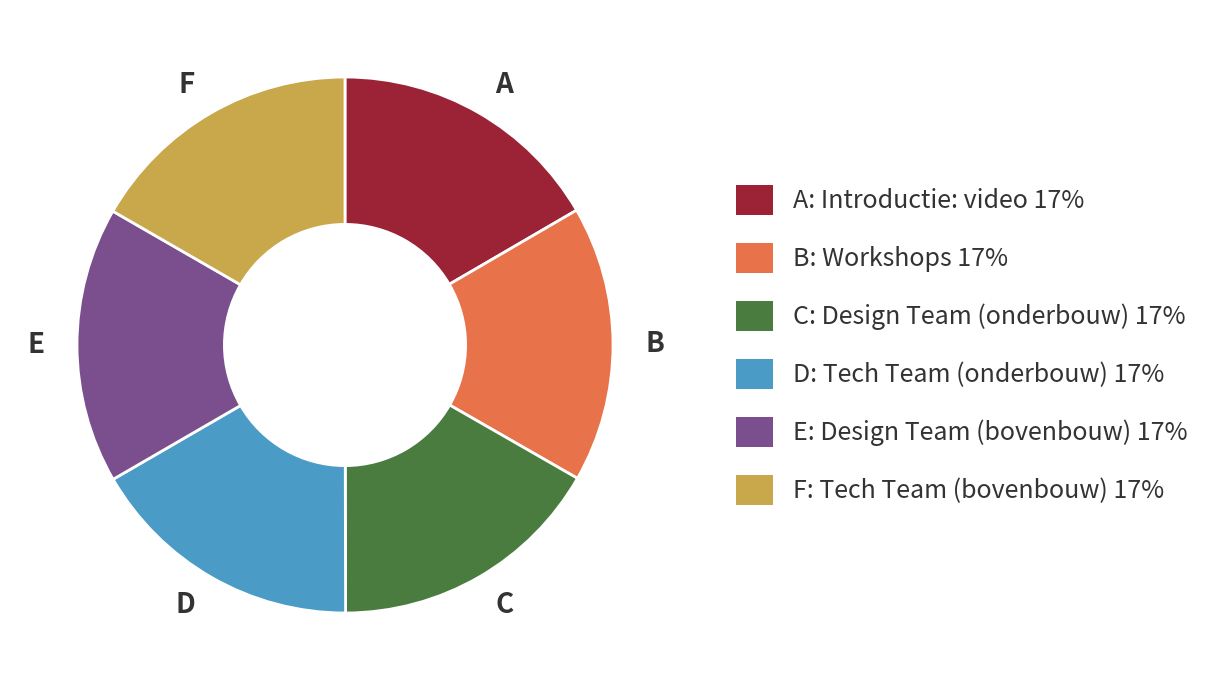

Is there a majority slice in this chart?

No